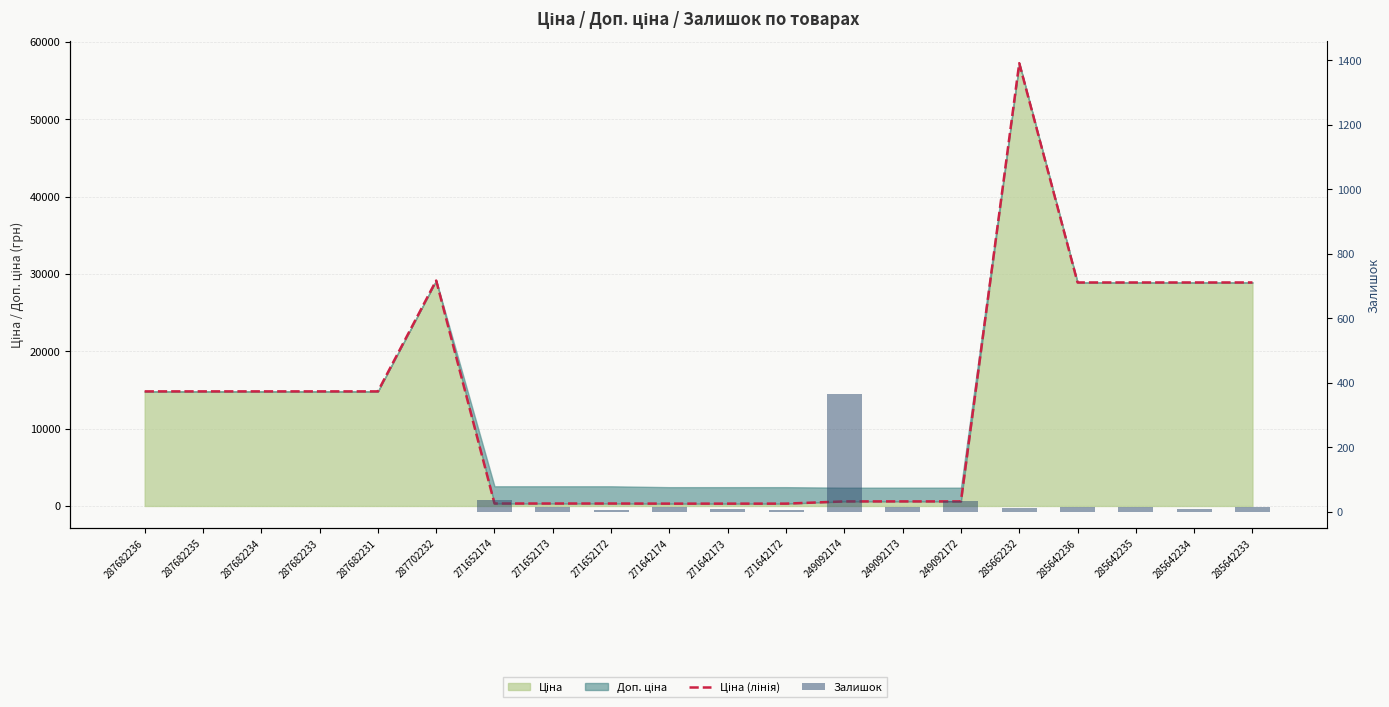

What is the label of the 16th bar from the right?

287682231